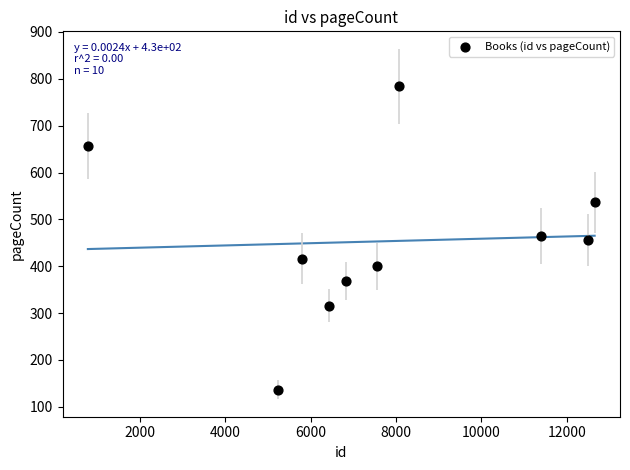

What is the average X value?

7724